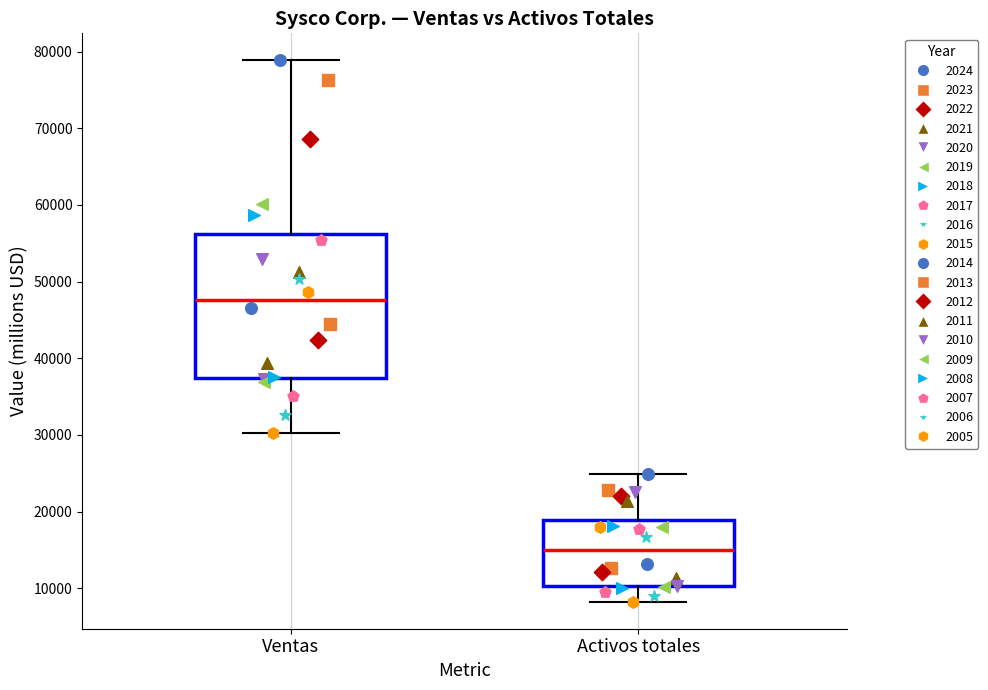

Reading left to right, read every box against the y-axis: the position of its median line, the range the box covers, and the ends of its whiskers. The values are not printed on the chart, so give them approximately, as read against the axis.

Ventas: median 48000, box 37000 to 56000, whiskers 30000 to 79000
Activos totales: median 15000, box 10000 to 19000, whiskers 8000 to 25000